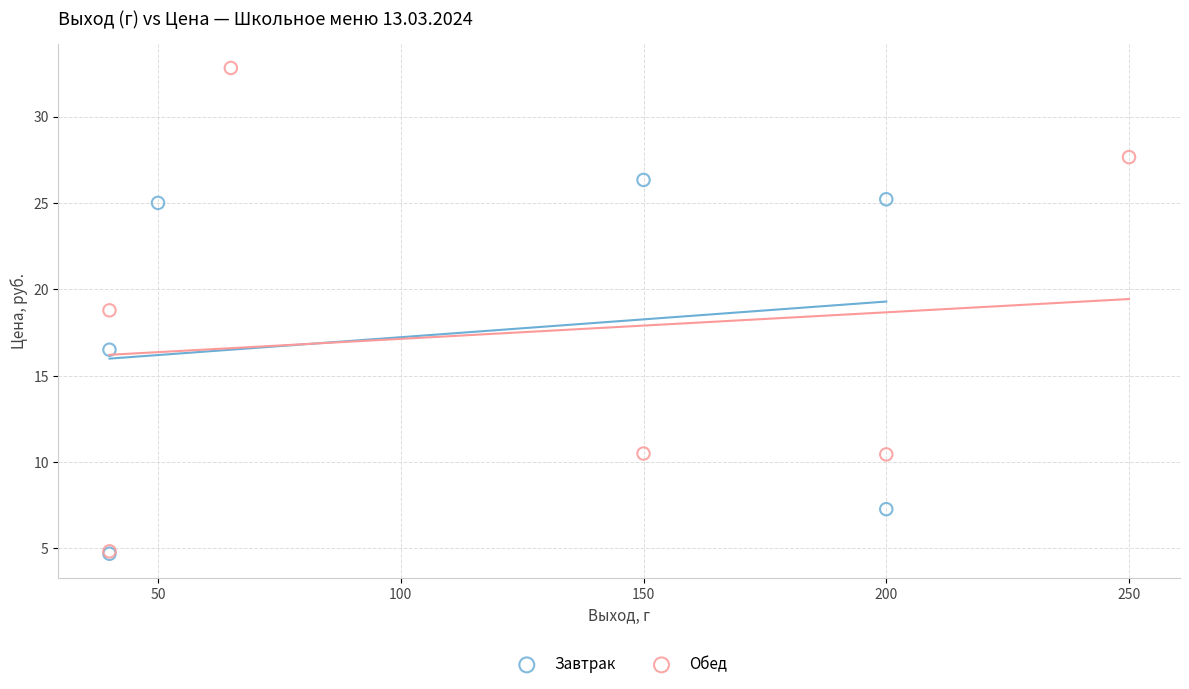

Which series reaches the maximum Y coordinate?

Обед